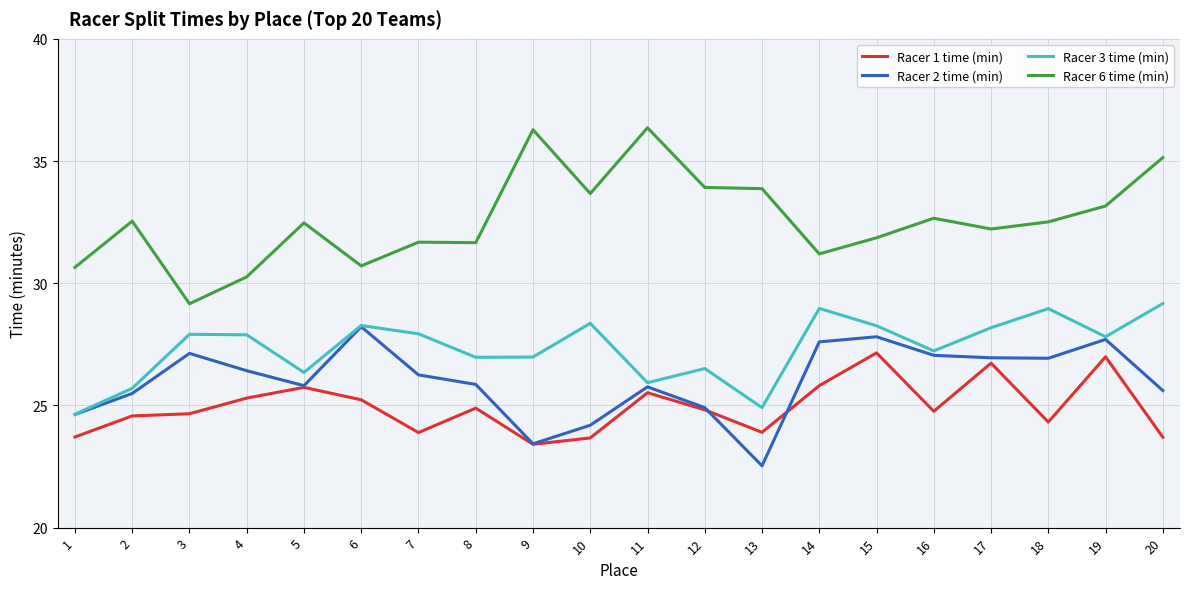

True or false: Racer 3 time (min) and Racer 1 time (min) cross at least once.

False